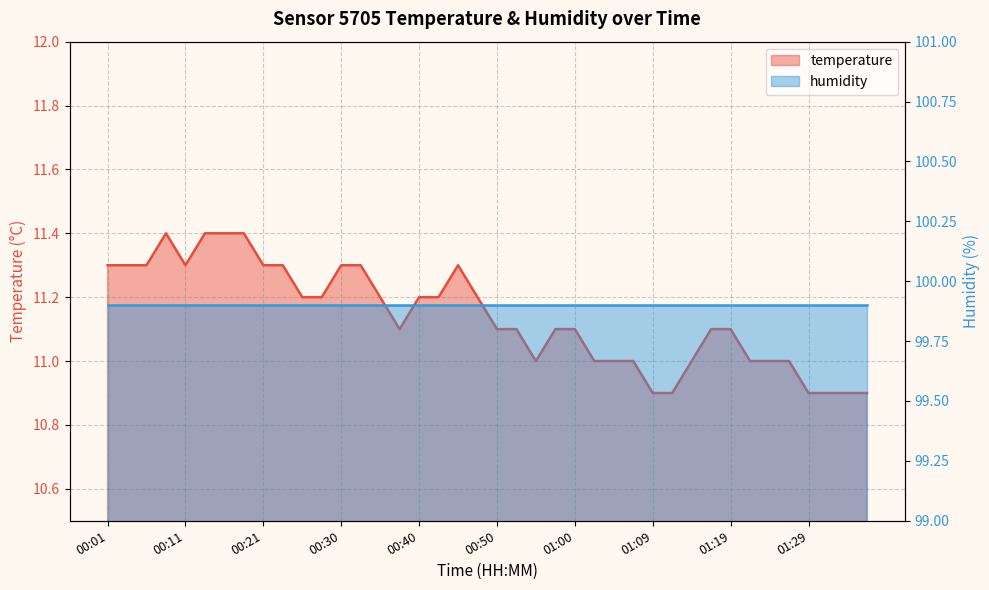

Approximately how many times larger is the value at 01:07 compared to 01:27?

1.0